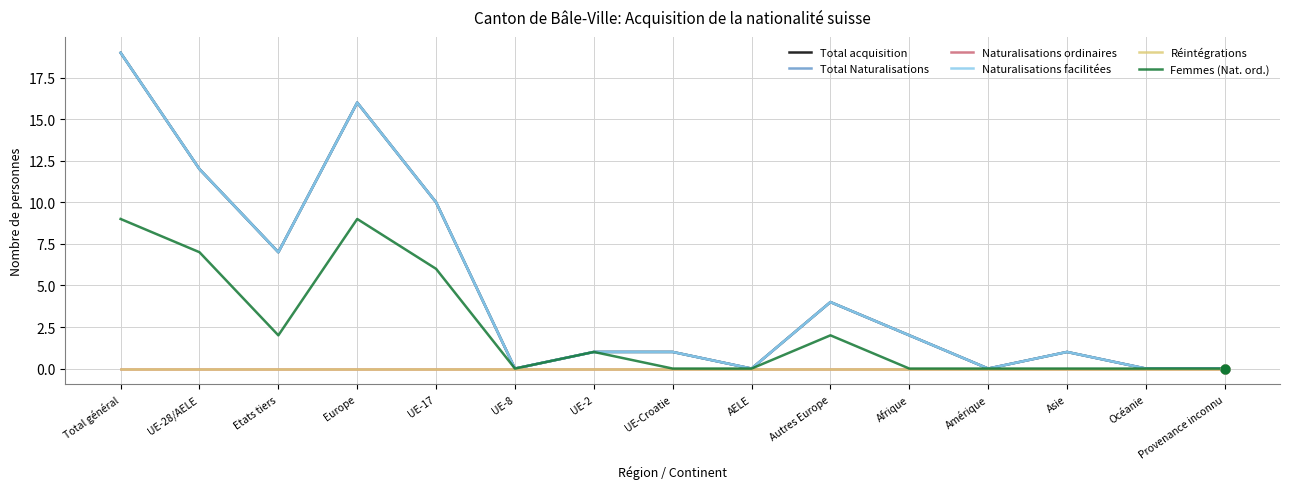

Which series has the largest total across all categories?

Total acquisition